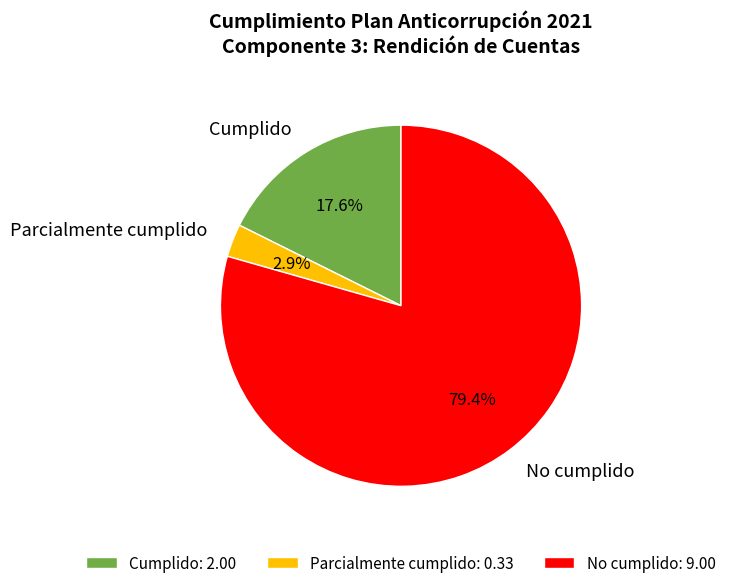

Which has a higher value, Parcialmente cumplido: 0.33 or Cumplido: 2.00?

Cumplido: 2.00